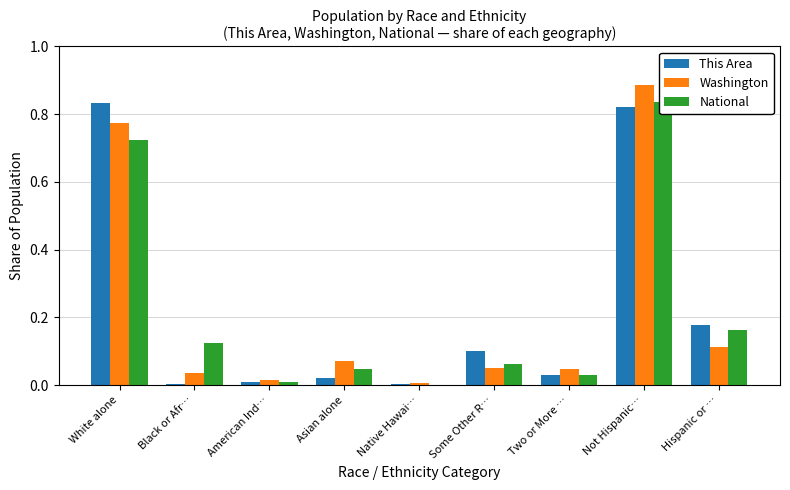

Reading left to right, extract all data points from this chart.

This Area: White alone=0.8	Black or Afr…=0.0	American Ind…=0.0	Asian alone=0.0	Native Hawai…=0.0	Some Other R…=0.1	Two or More …=0.0	Not Hispanic…=0.8	Hispanic or …=0.2
Washington: White alone=0.8	Black or Afr…=0.0	American Ind…=0.0	Asian alone=0.1	Native Hawai…=0.0	Some Other R…=0.1	Two or More …=0.0	Not Hispanic…=0.9	Hispanic or …=0.1
National: White alone=0.7	Black or Afr…=0.1	American Ind…=0.0	Asian alone=0.0	Native Hawai…=0.0	Some Other R…=0.1	Two or More …=0.0	Not Hispanic…=0.8	Hispanic or …=0.2